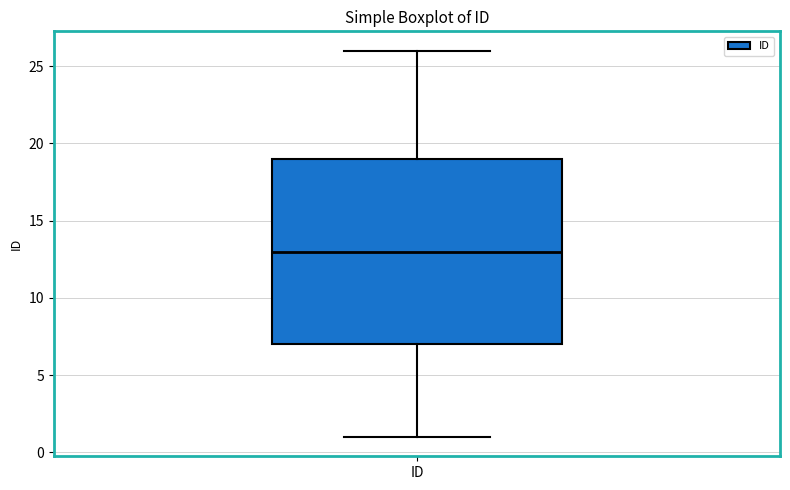

Where does the median line of the box for ID sit on the y-axis? The values are not printed on the chart, so give them approximately, as read against the axis.

13